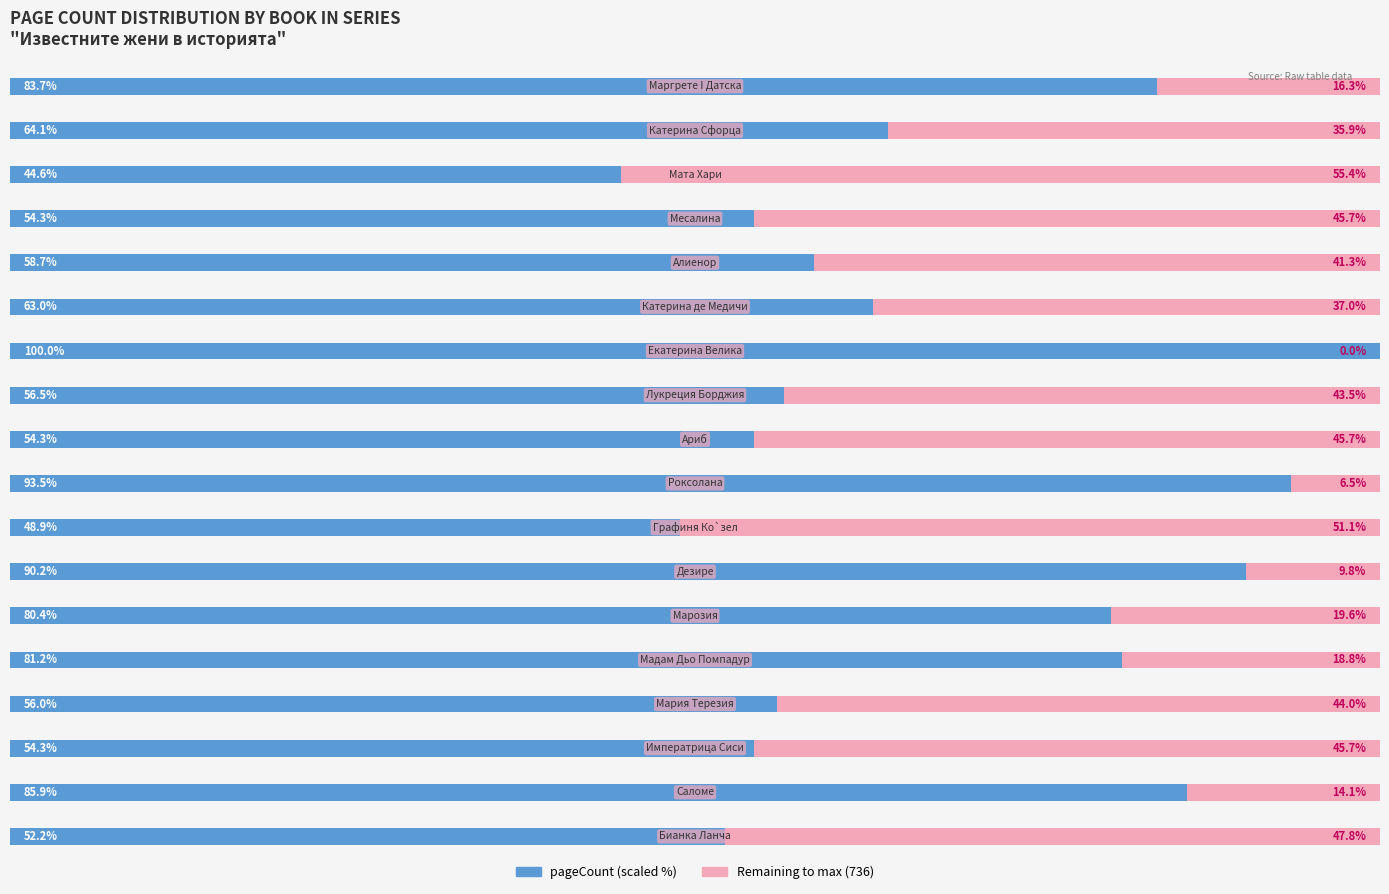

How many groups of bars are there?

18